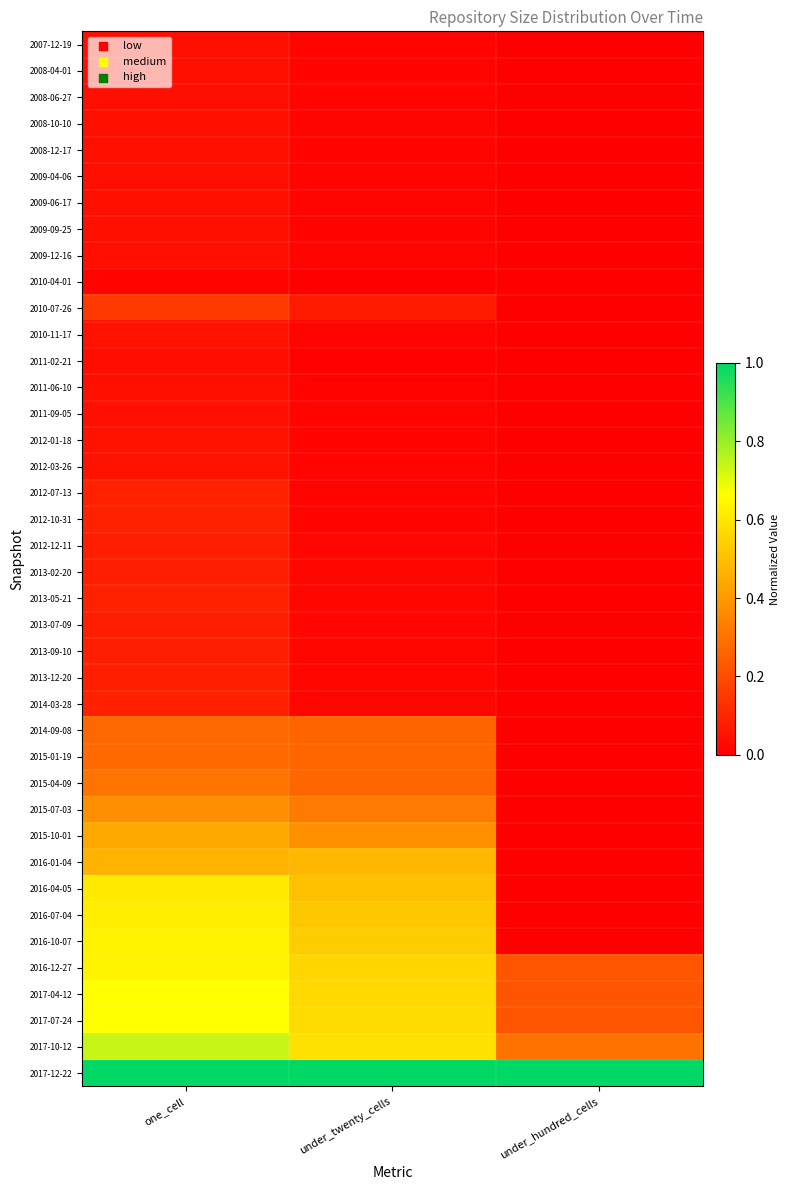

Which has a higher value, one_cell or under_hundred_cells?

one_cell